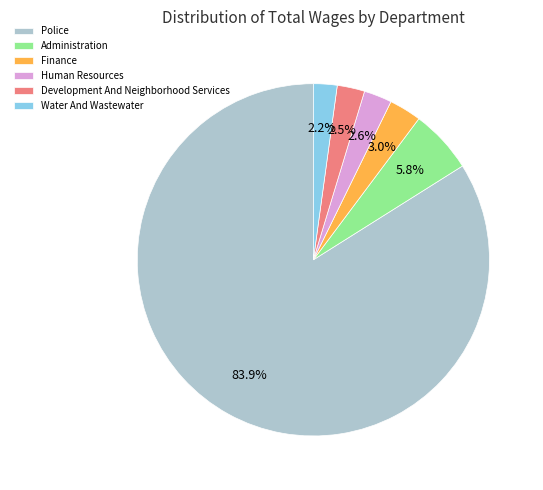

Which category has the biggest portion of the pie?

Police